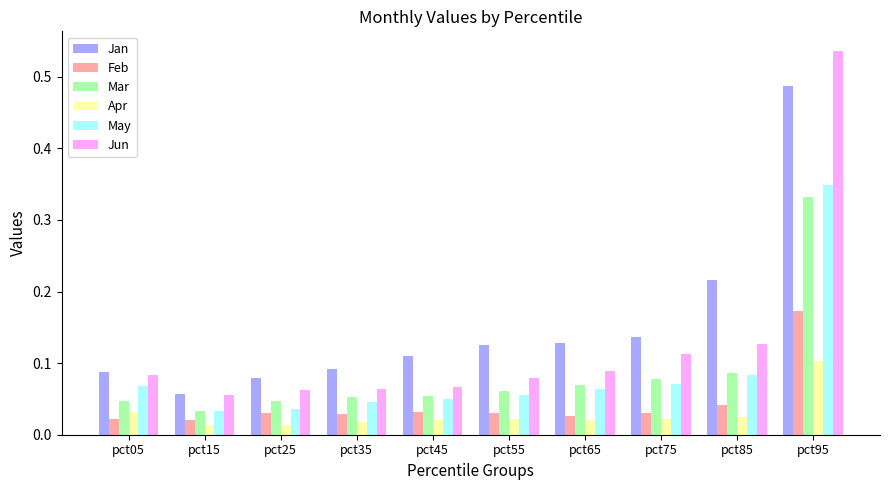

List the series in order of their peak value, lowest first.

Apr, Feb, Mar, May, Jan, Jun